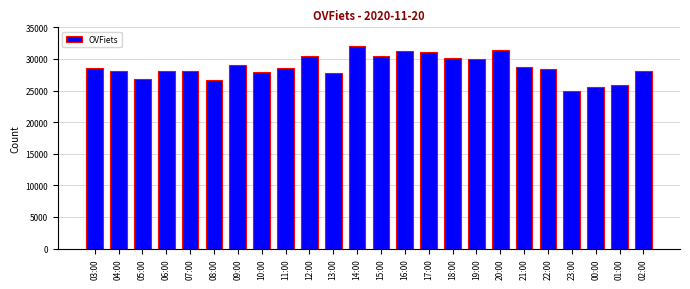

What is the difference between the maximum and minimum values?

7147